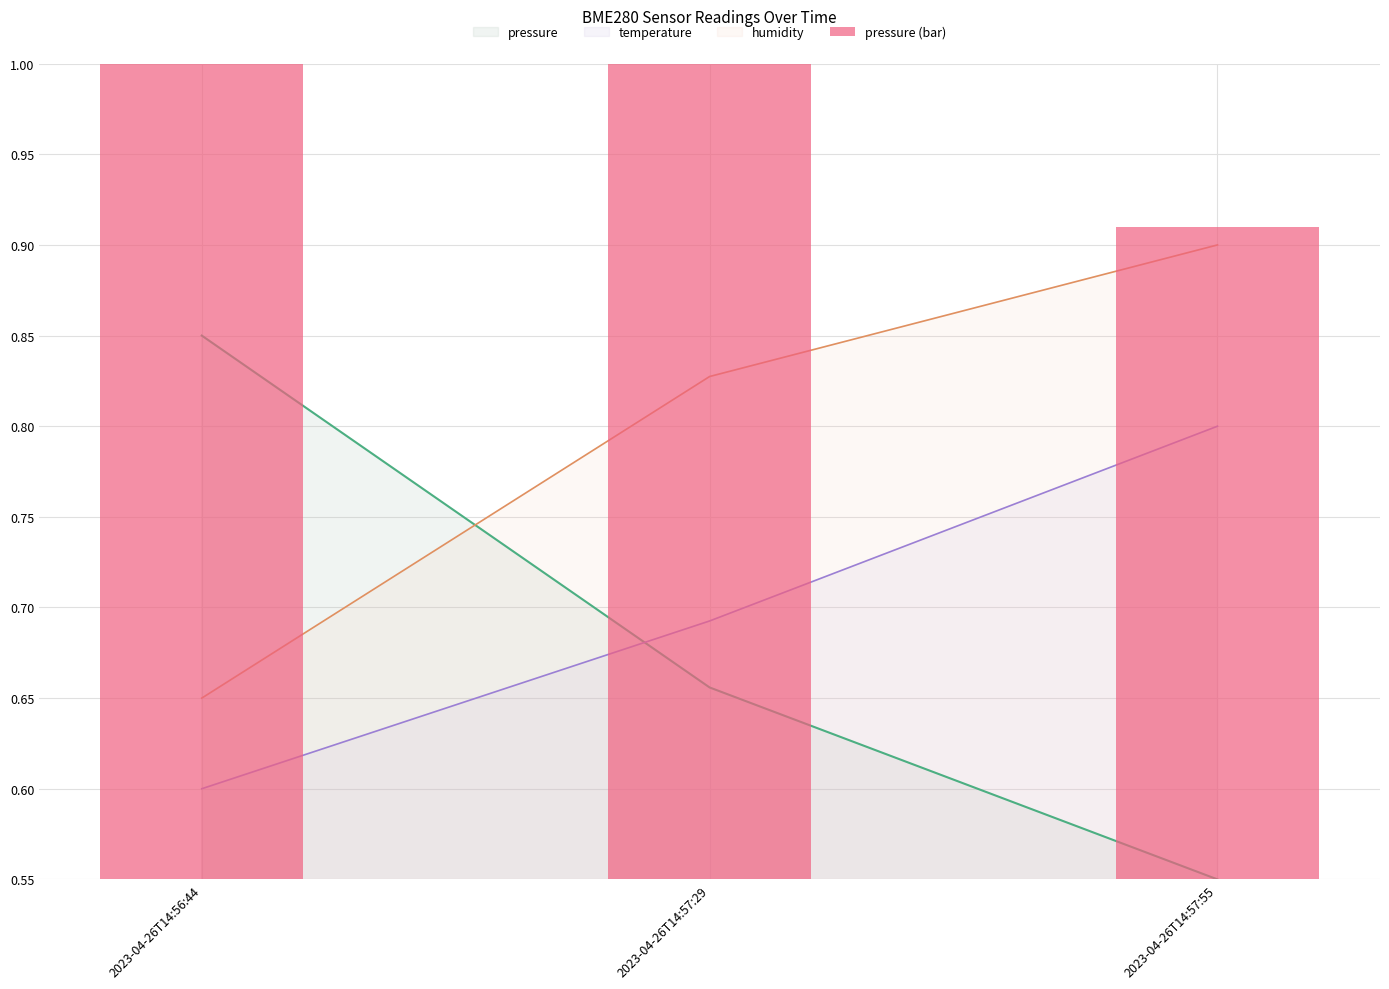

Which has a higher value, 2023-04-26T14:57:55 or 2023-04-26T14:57:29?

2023-04-26T14:57:29